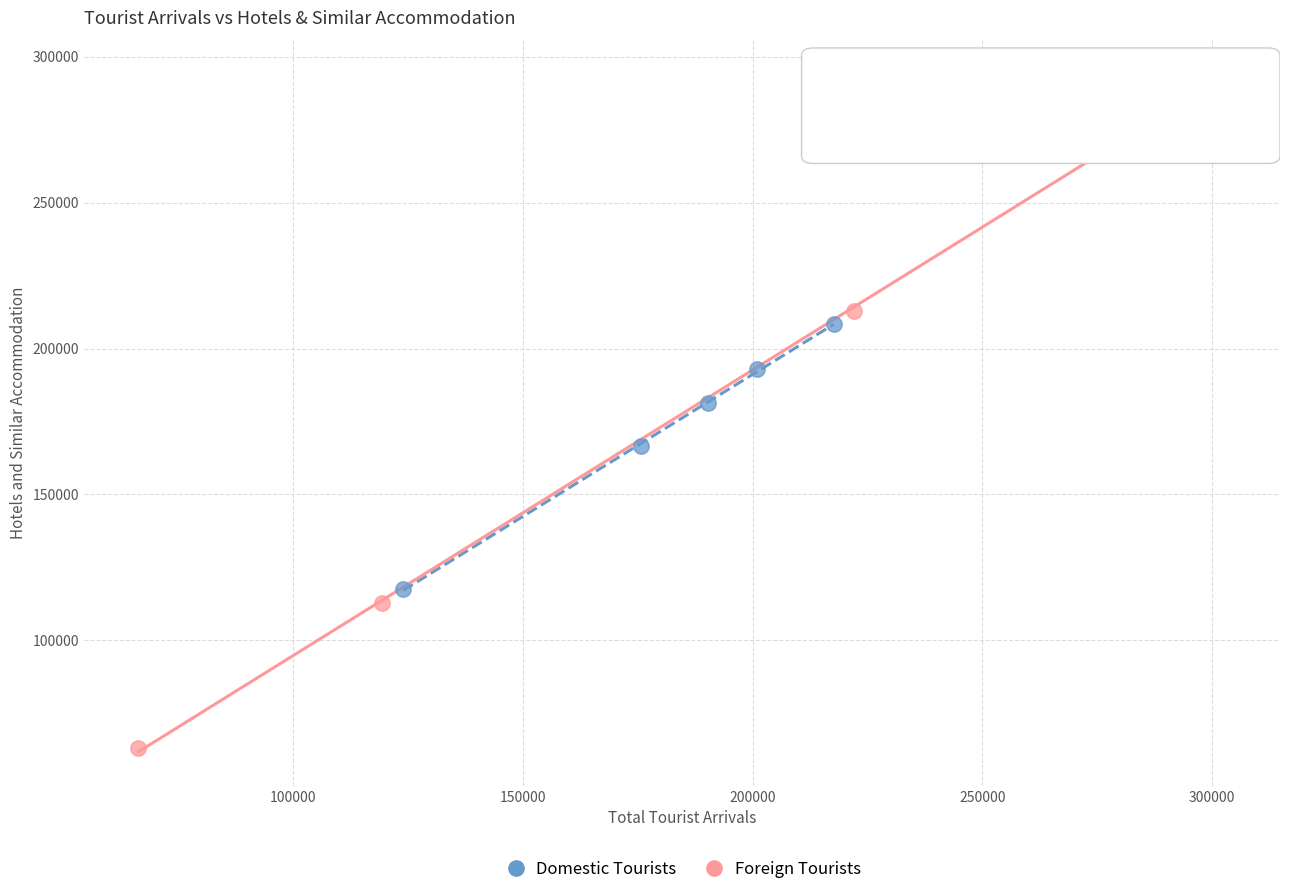

What are all the series names shown in the legend?

Domestic Tourists, Foreign Tourists